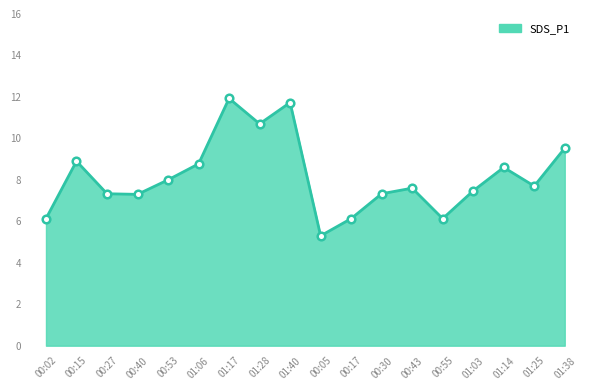

Approximately how many times larger is the value at 01:14 compared to 00:15?

1.0